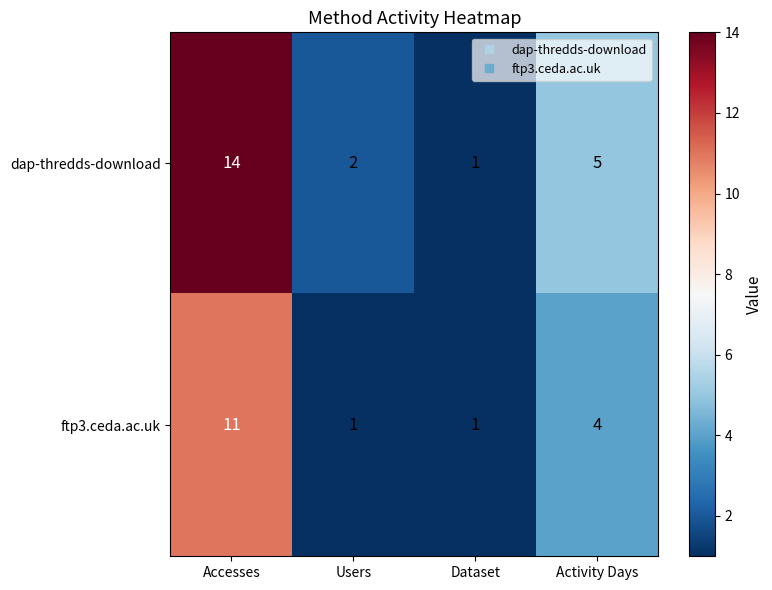

At how many categories does at least one series exceed 8?

1